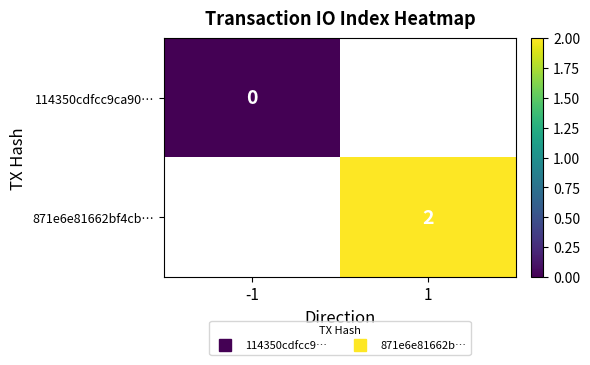

How many values in 871e6e81662bf4cb… are above zero?

1